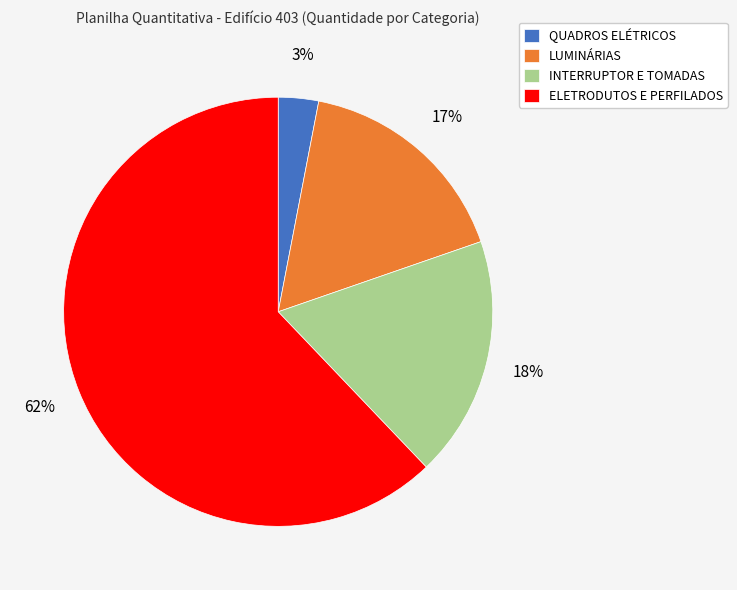

Is it true that INTERRUPTOR E TOMADAS is 18% of the pie?

True